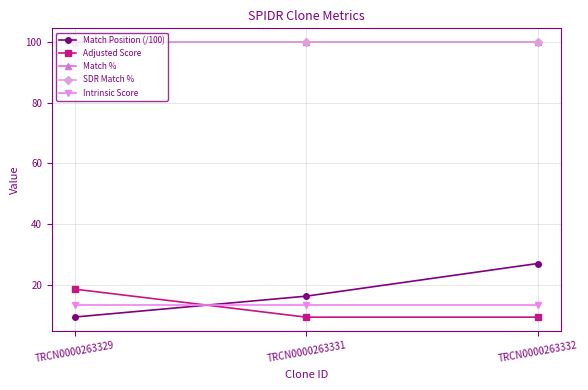

Does the chart have visible grid lines?

Yes